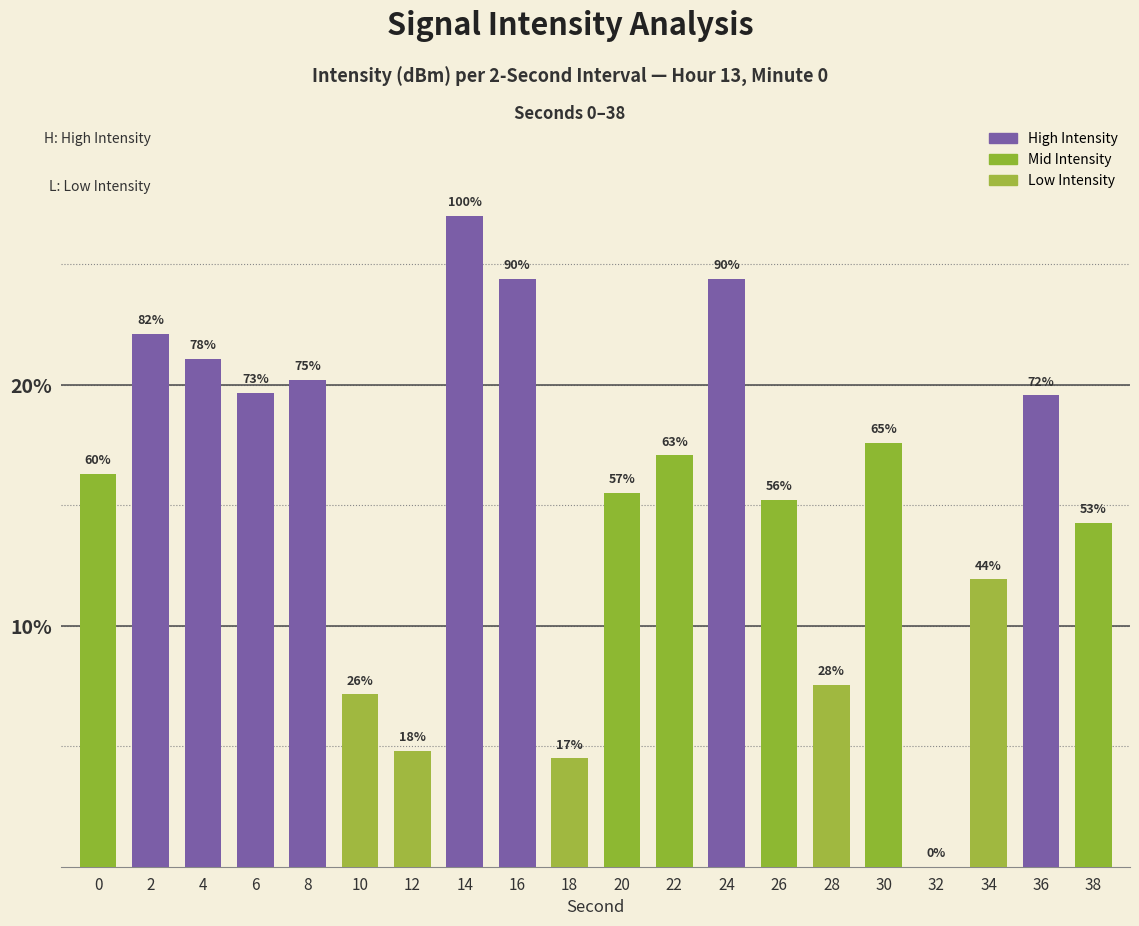

What is the value of the 20th bar from the left?

14.3